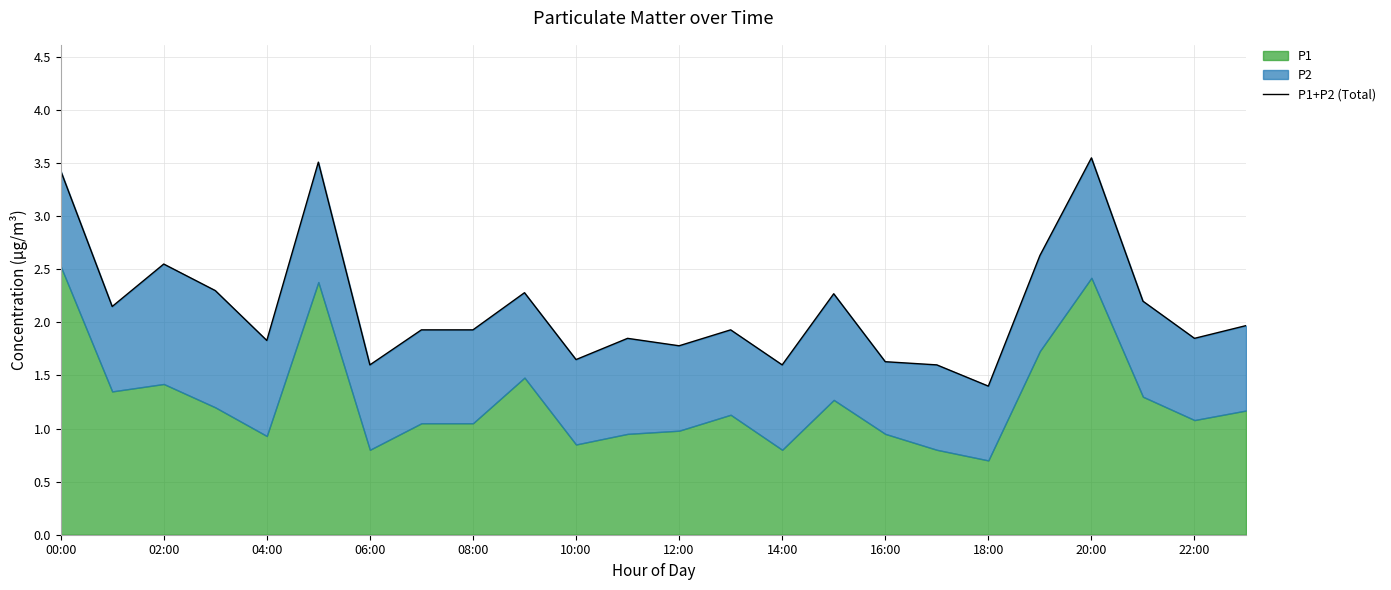

What is the maximum value shown in the chart?

3.5